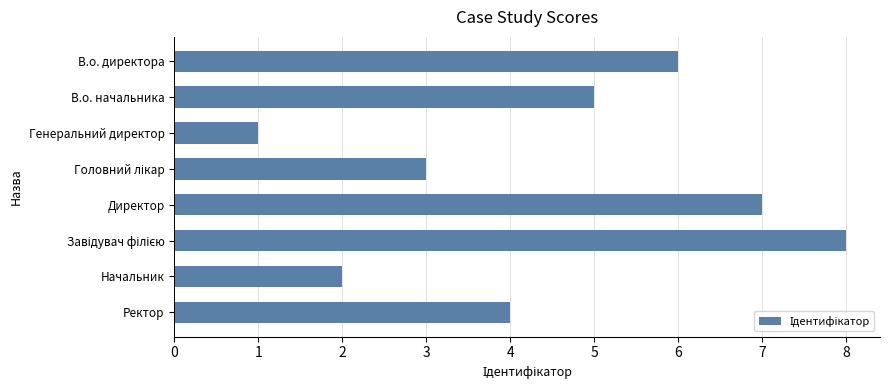

What is the sum of the values at Директор and В.о. начальника?

12